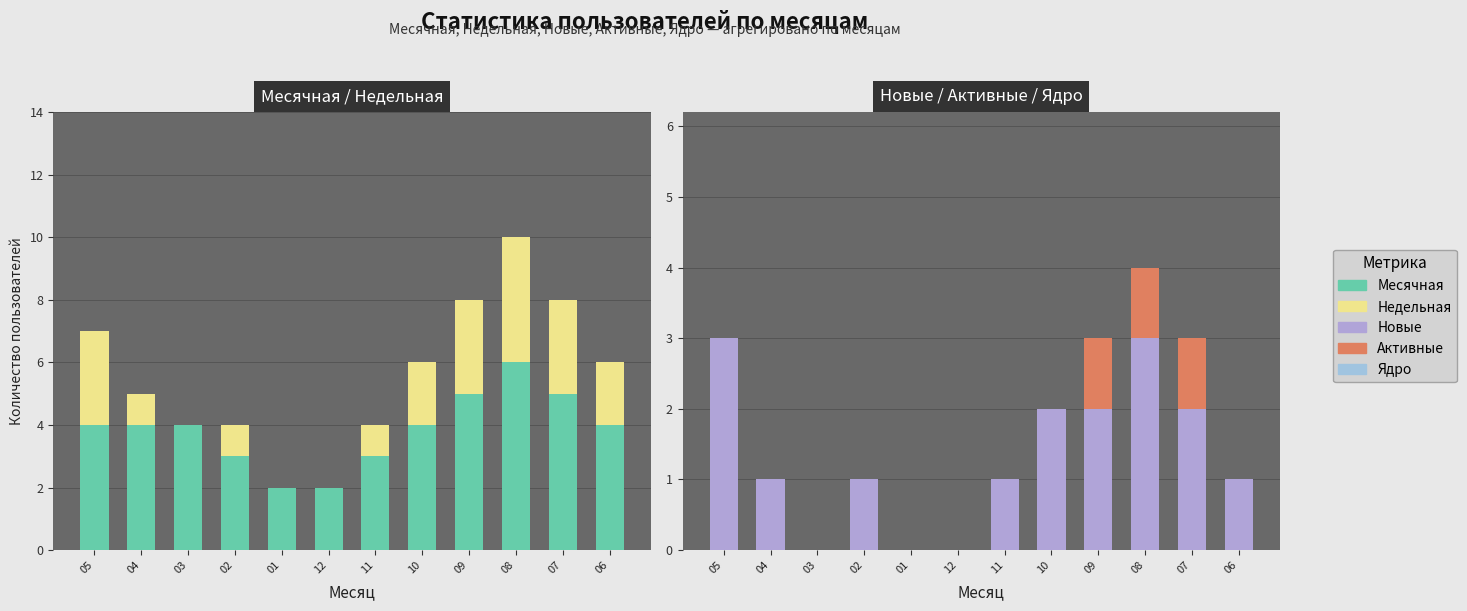

Which series changed the most between 02 and 10?

Месячная